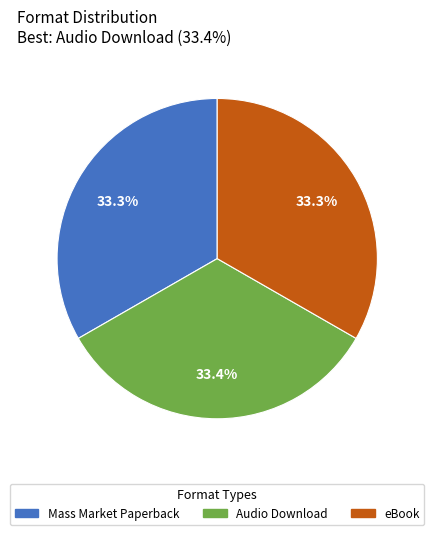

Is there a majority slice in this chart?

No